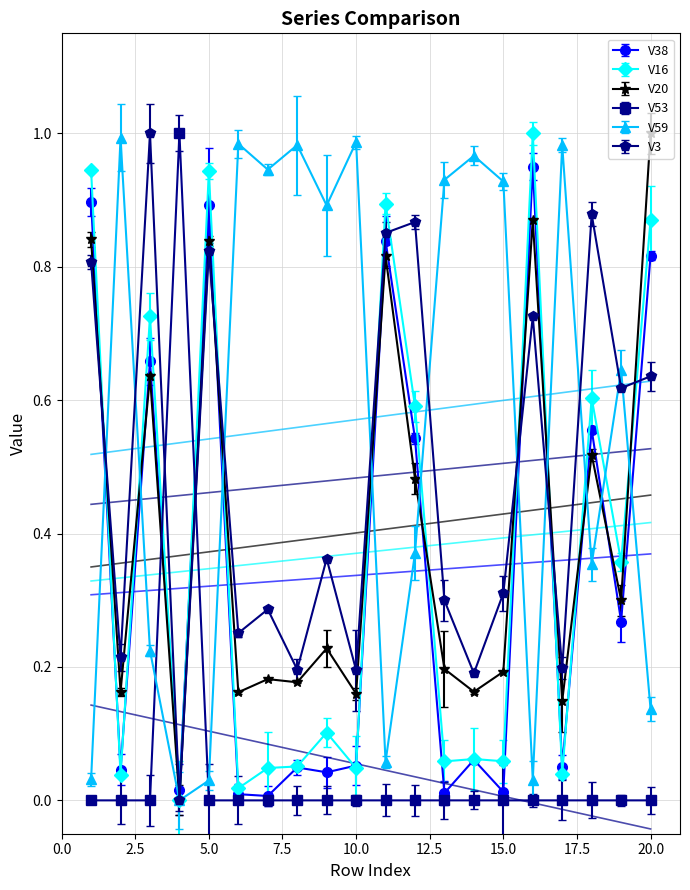

How many times do V16 and V20 cross each other?

9